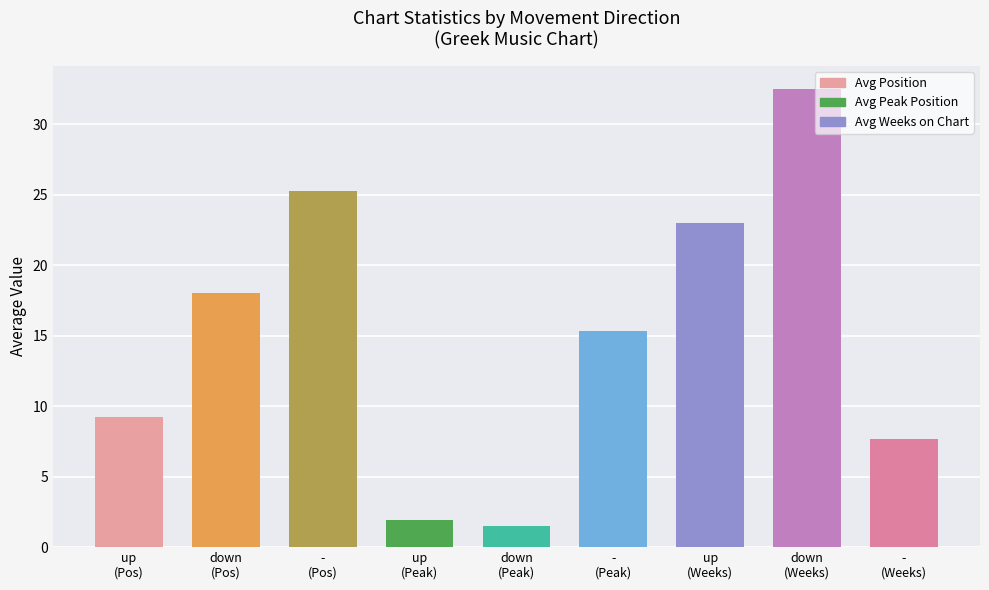

What is the value of the 4th bar from the left?

1.9